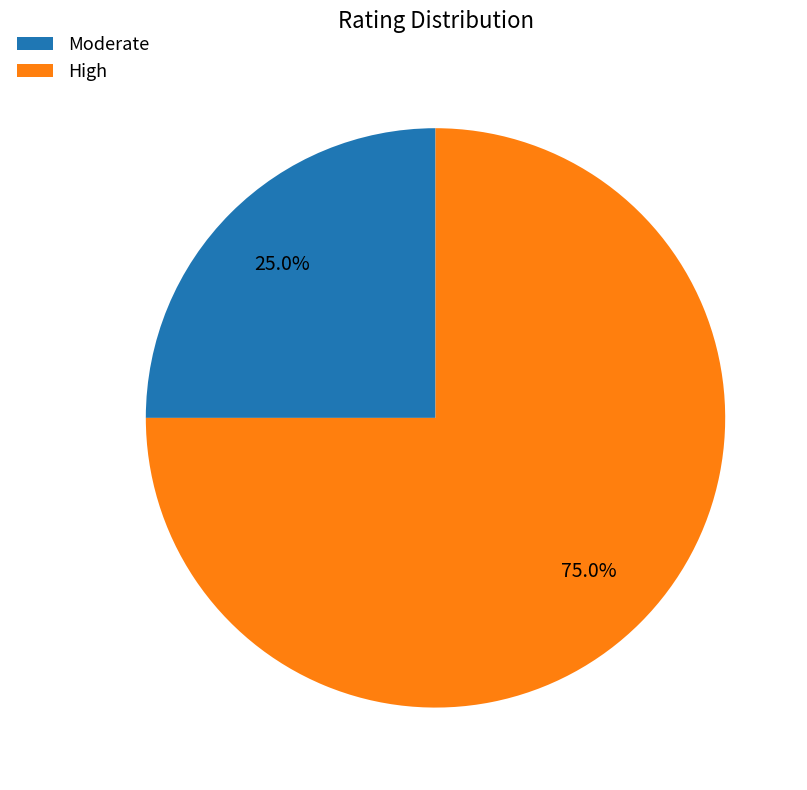

How many segments does this pie chart have?

2